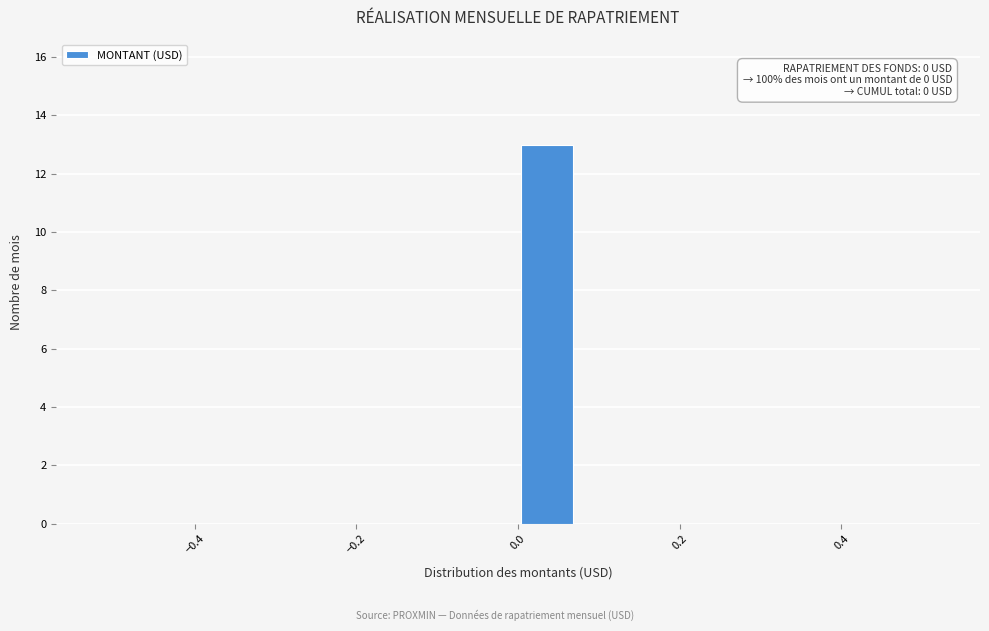

Around what value on the x-axis is the tallest bar? Give the approximate position of its centre, as read against the axis.

0.04